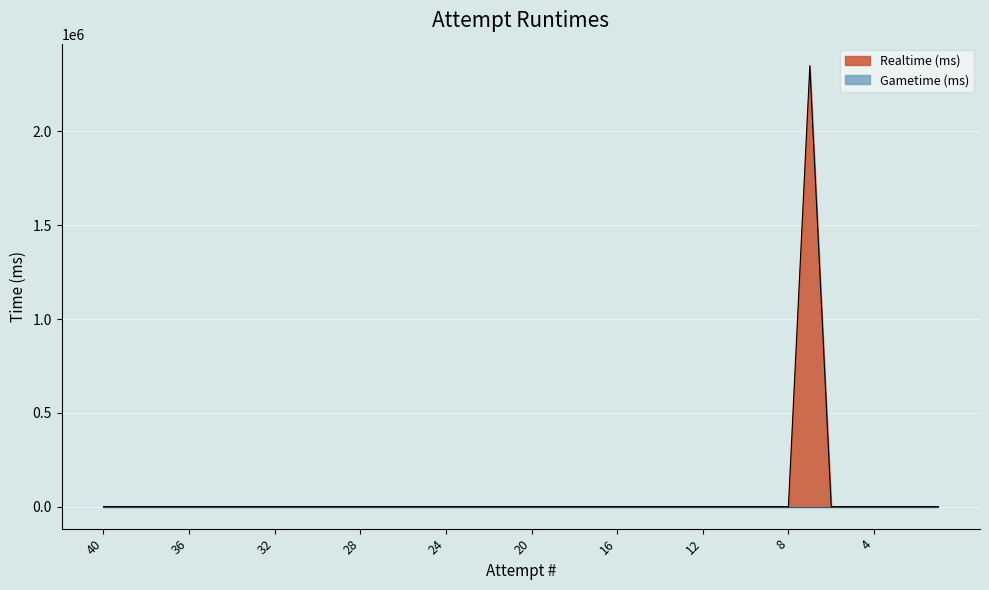

Which category has the highest value across all series?

7